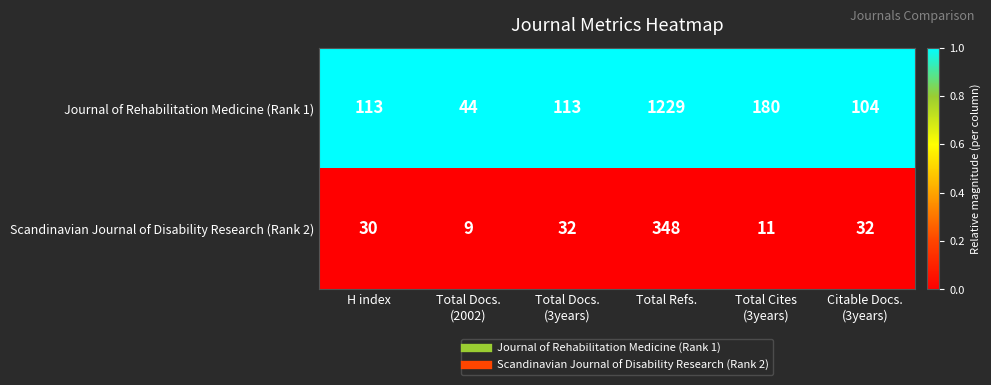

List the series in order of their overall mean, highest first.

Journal of Rehabilitation Medicine (Rank 1), Scandinavian Journal of Disability Research (Rank 2)